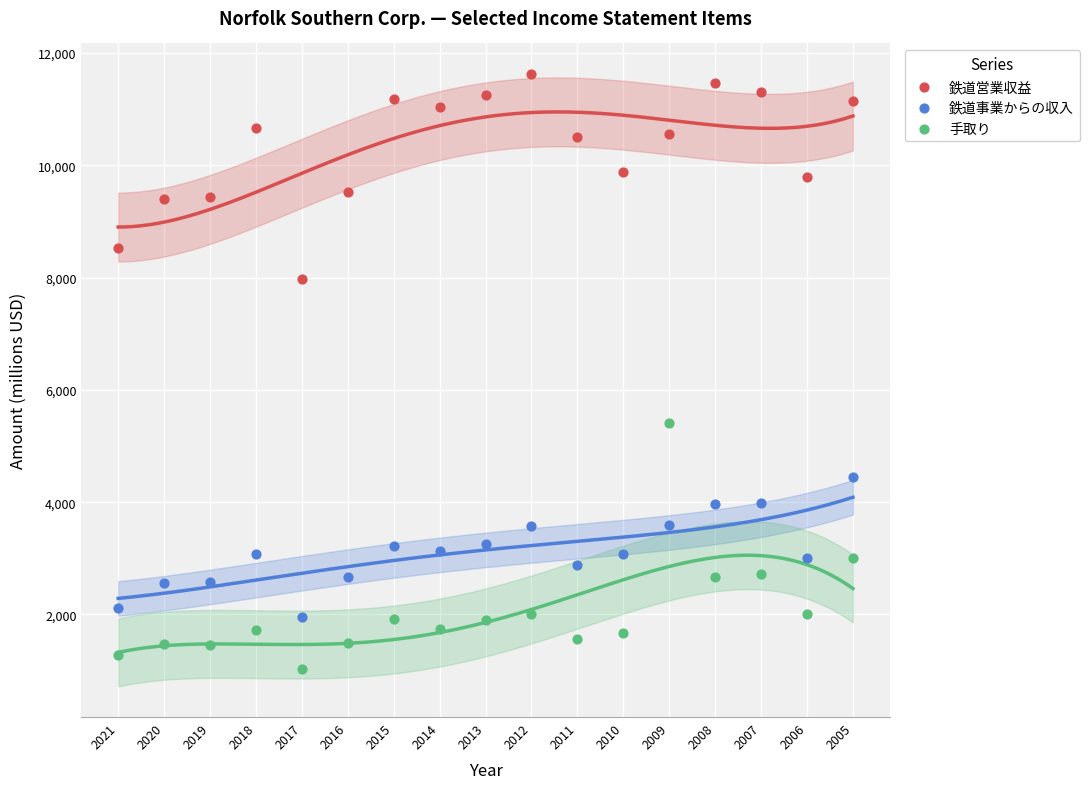

Which series reaches the minimum Y coordinate?

手取り